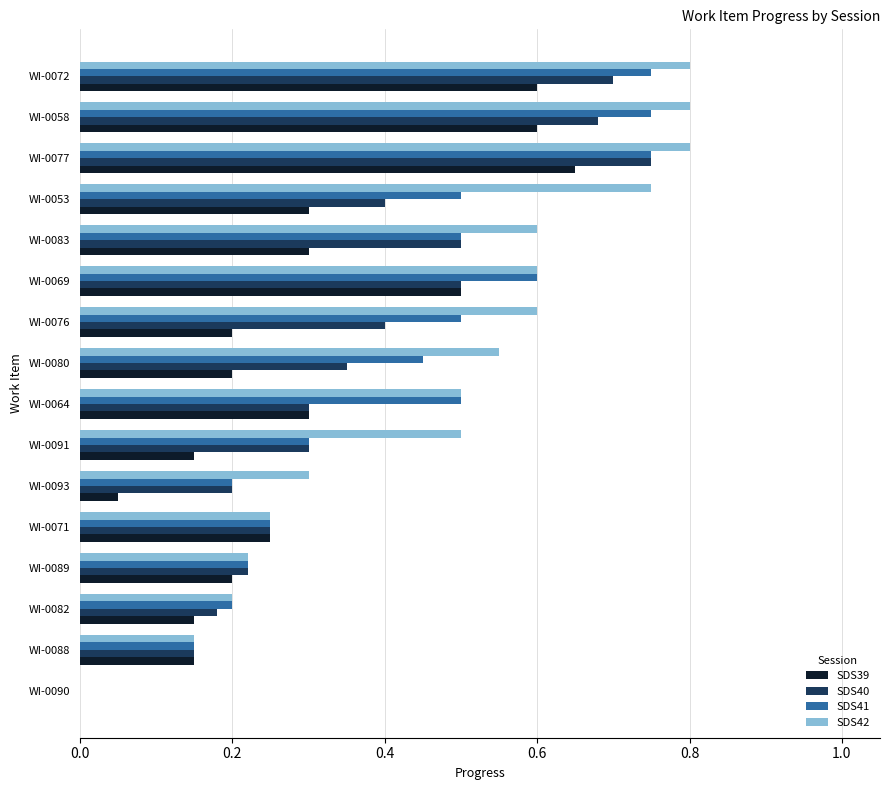

What is the total value across all series at WI-0089?

0.9